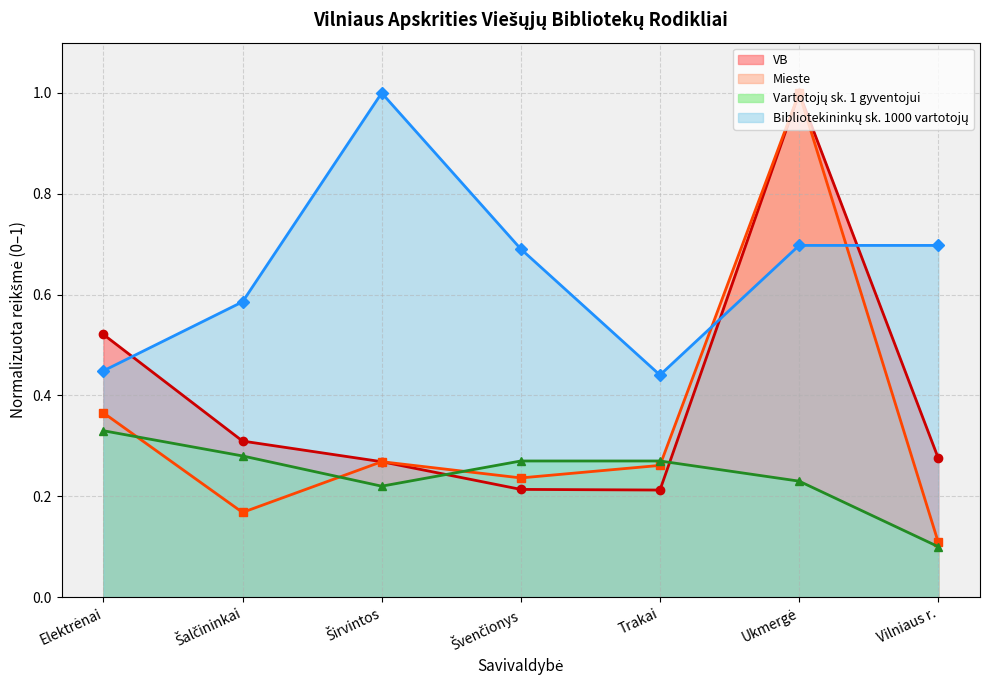

At which category is the sum across all series the highest?

Ukmergė